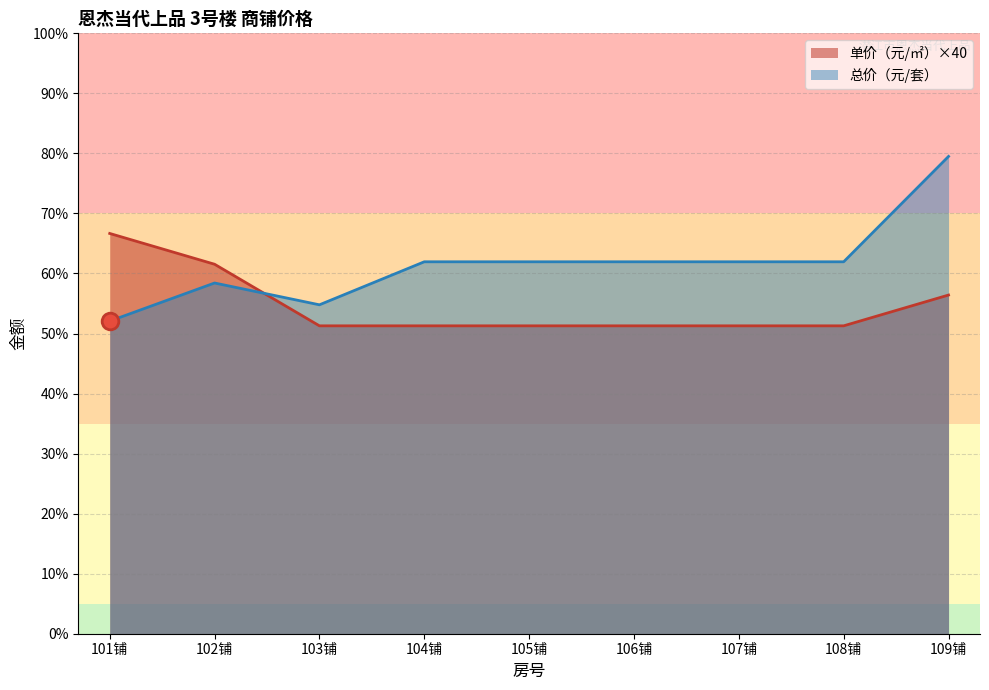

The value of 总价（元/套） at 101铺 is 520583. True or false?

False